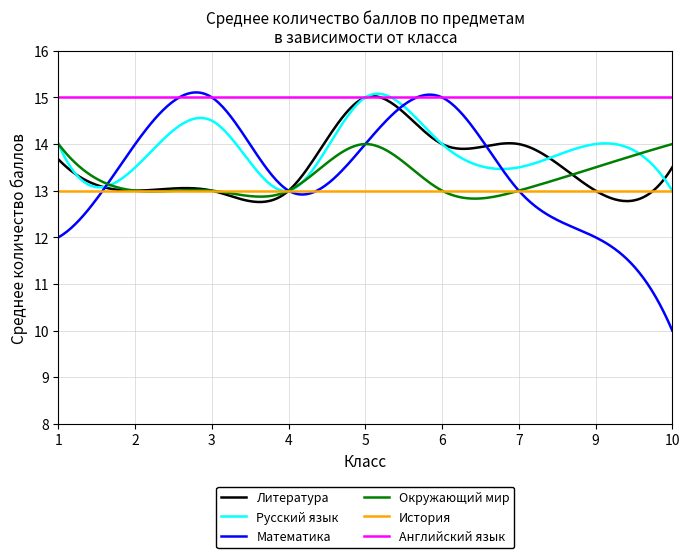

True or false: Литература and История intersect in this chart.

True